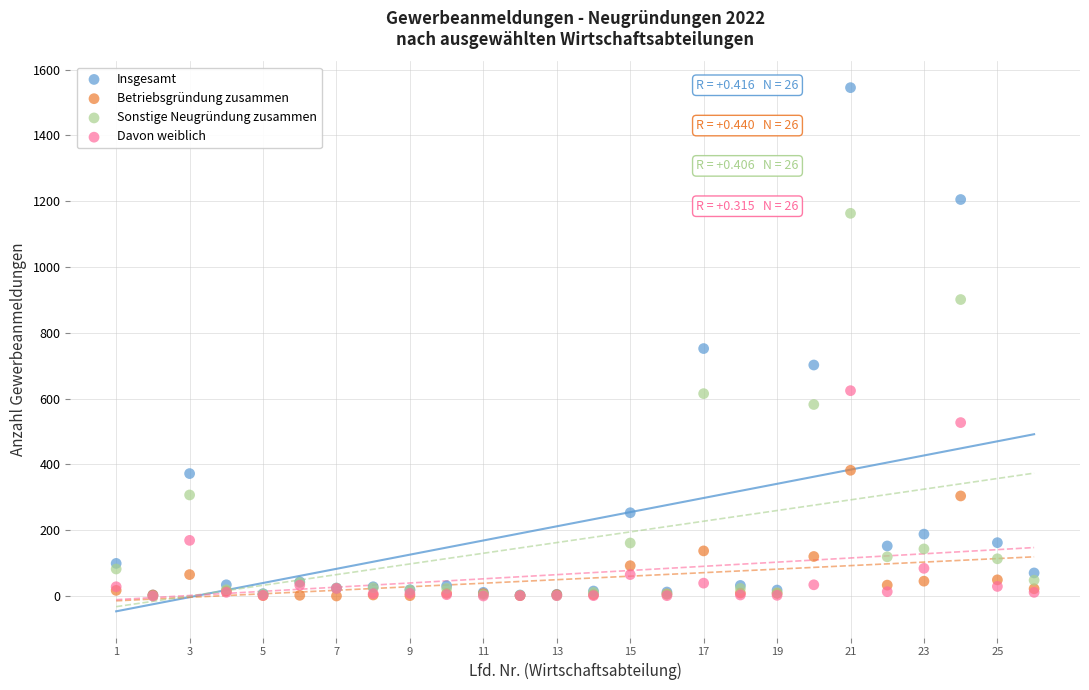

Across all series, what Y value is closest to 772?

752